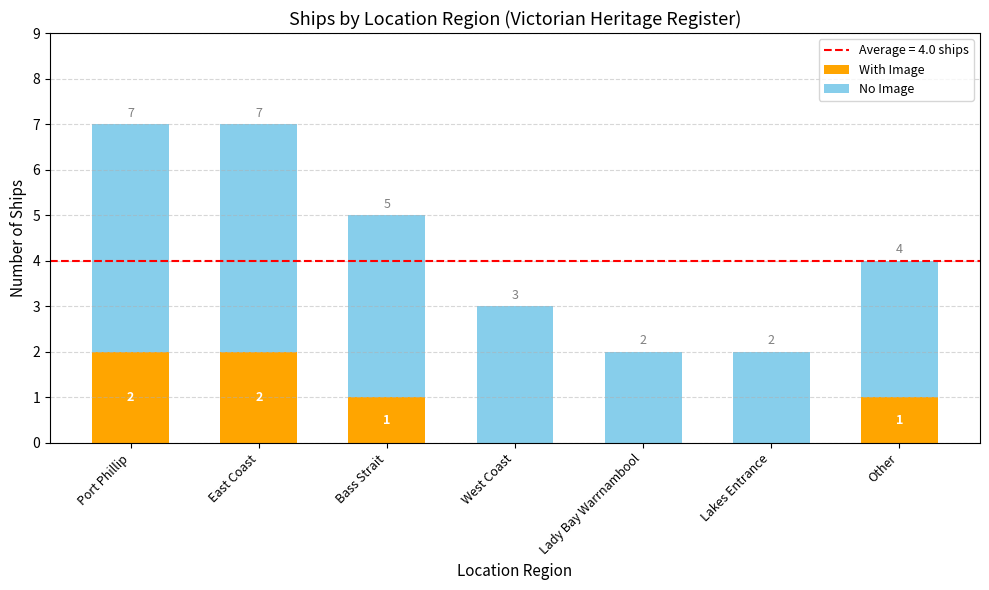

True or false: With Image has a value of 3 at Port Phillip.

False